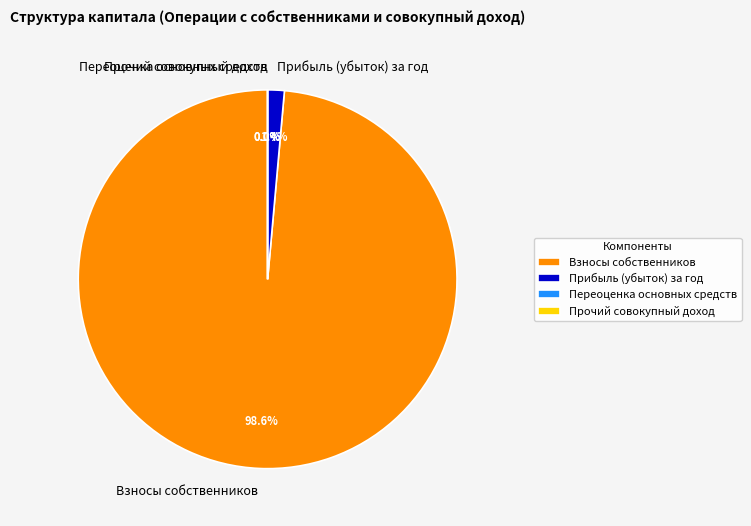

Count the number of slices in the pie.

4